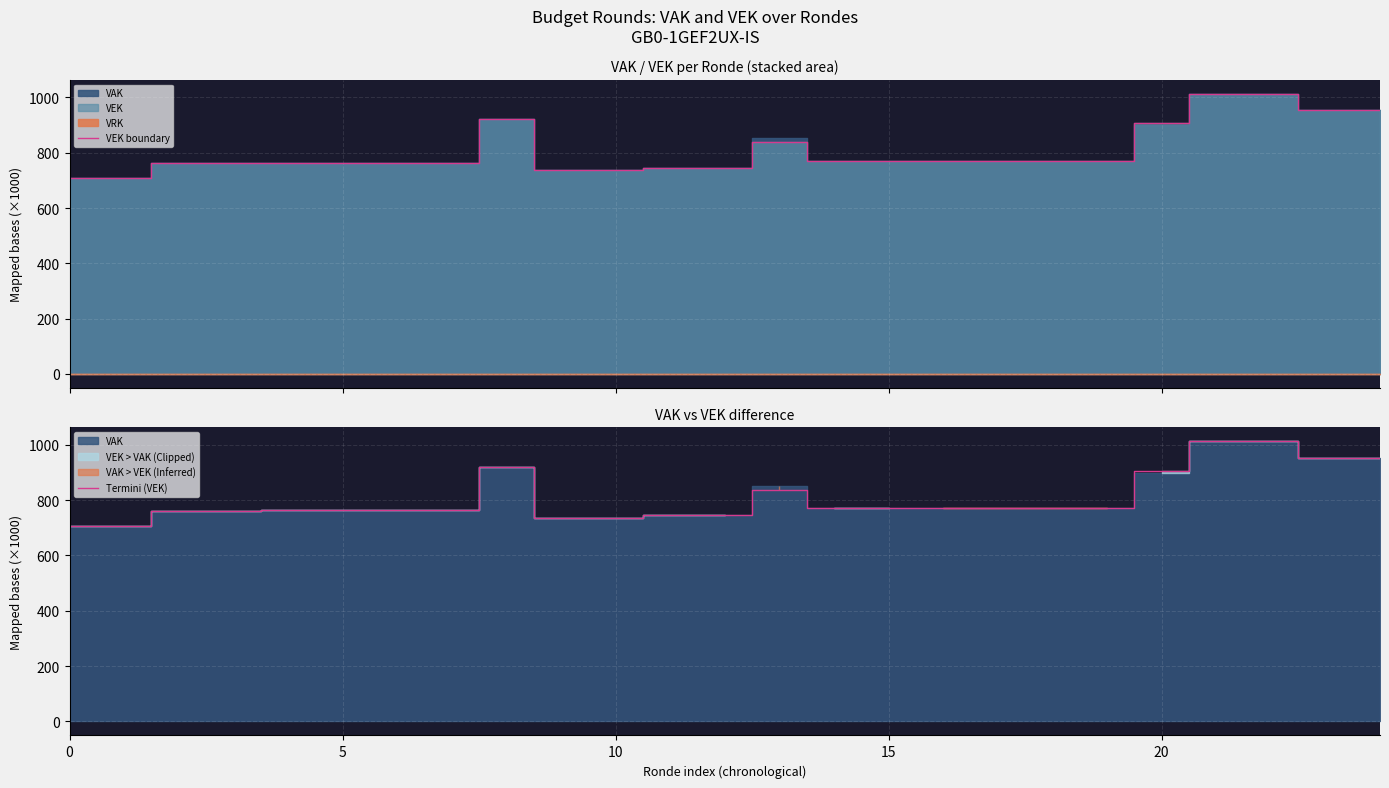

Reading left to right, extract all data points from this chart.

VEK boundary: 707.5	707.5	761.3	761.3	764.1	764.1	764.1	764.1	920.1	736.8	736.8	745.9	745.9	837.1	770.2	770.2	771.2	771.2	771.2	771.2	905.8	1013.3	1013.3	954.0	954.0
Termini (VEK): 707.5	707.5	761.3	761.3	764.1	764.1	764.1	764.1	920.1	736.8	736.8	745.9	745.9	837.1	770.2	770.2	771.2	771.2	771.2	771.2	905.8	1013.3	1013.3	954.0	954.0